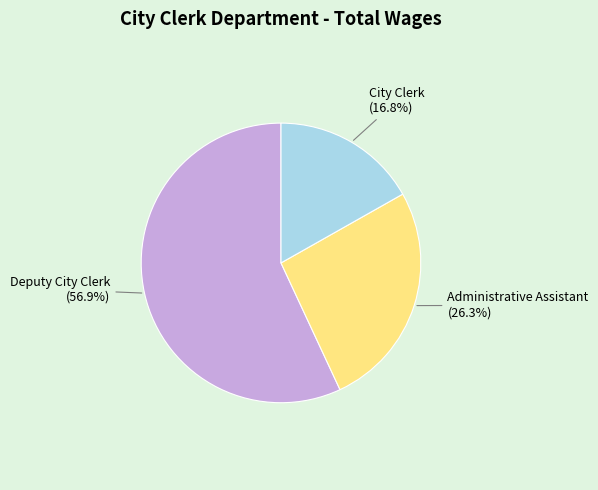

To the nearest percent, what is the average slice percentage?

33%